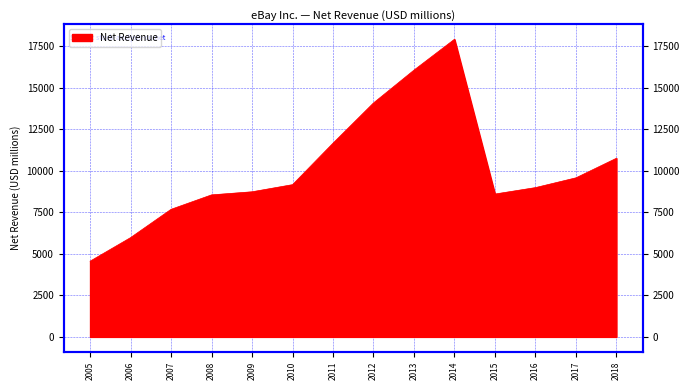

List the labels in order of value, largest first.

2014, 2013, 2012, 2011, 2018, 2017, 2010, 2016, 2009, 2015, 2008, 2007, 2006, 2005